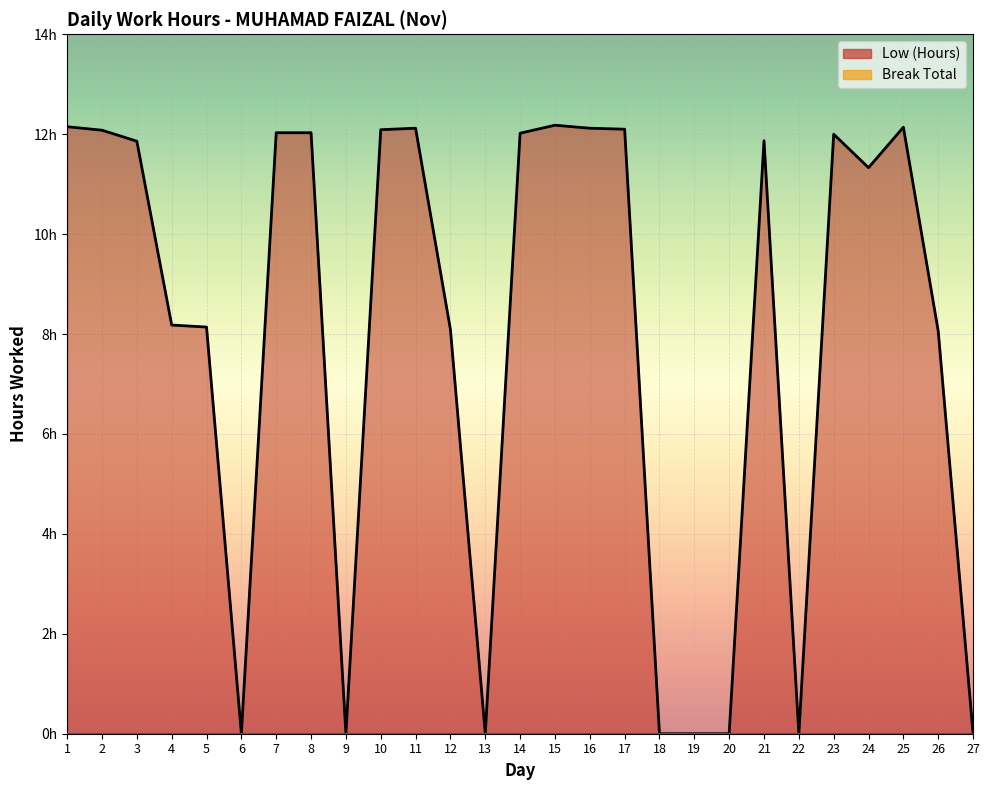

How many interior local valleys (lower than both neighbors) does the data have?

5